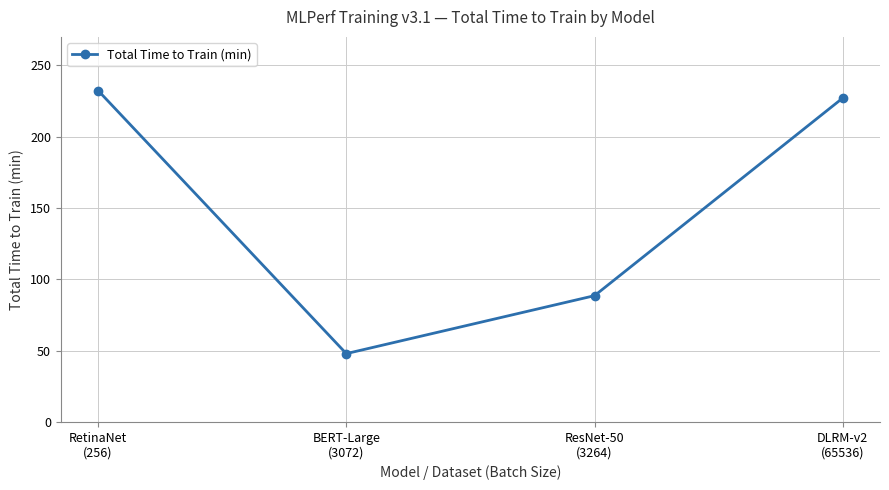

Between ResNet-50
(3264) and DLRM-v2
(65536), which is larger?

DLRM-v2
(65536)